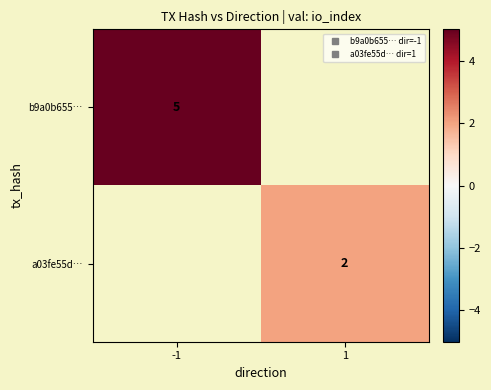

Rank the series at 1 from highest to lowest value.

b9a0b655…, a03fe55d…